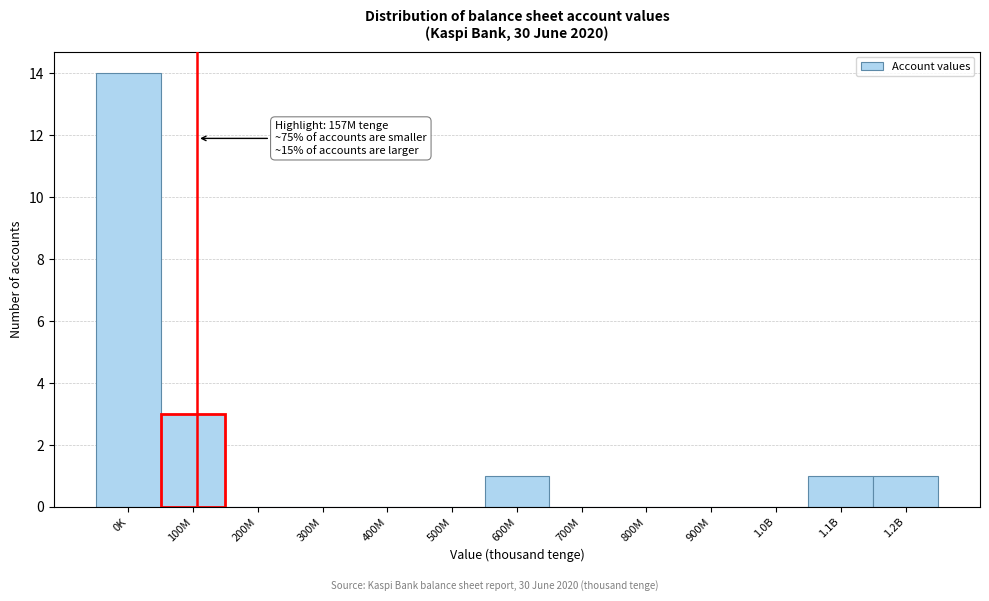

What is the change in value from 0K to 1.0B?

-14